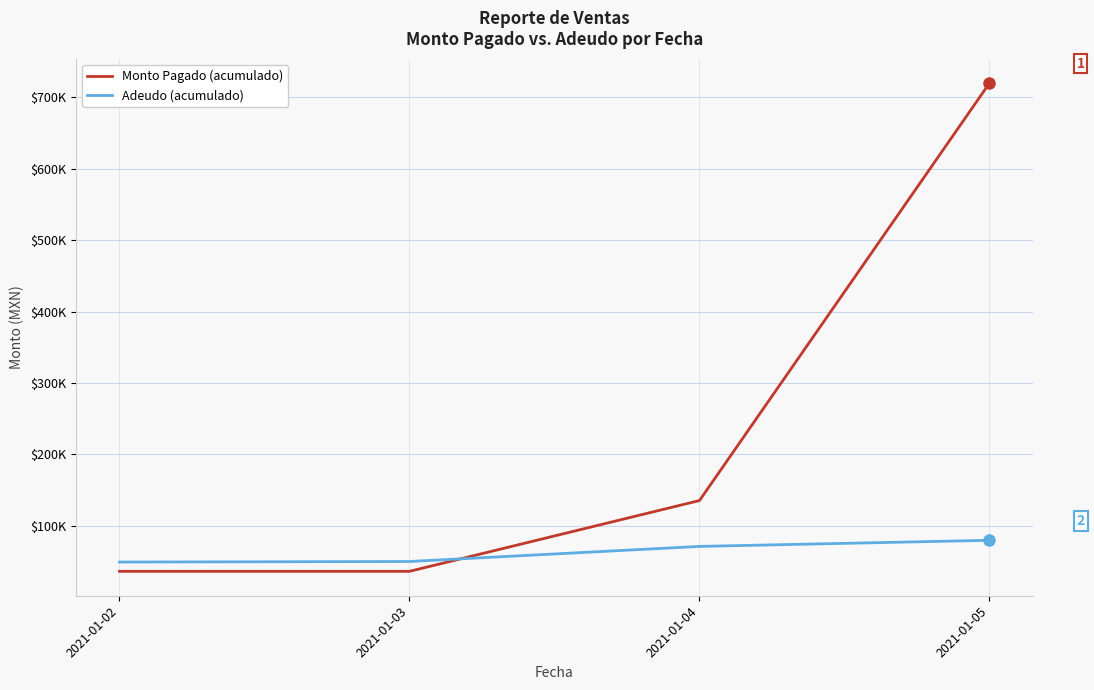

Reading left to right, what are all the values shown in this chart?

Monto Pagado (acumulado): 2021-01-02=35910.0	2021-01-03=35910.0	2021-01-04=135118.4	2021-01-05=720143.4
Adeudo (acumulado): 2021-01-02=48919.0	2021-01-03=49675.0	2021-01-04=70848.1	2021-01-05=79417.4